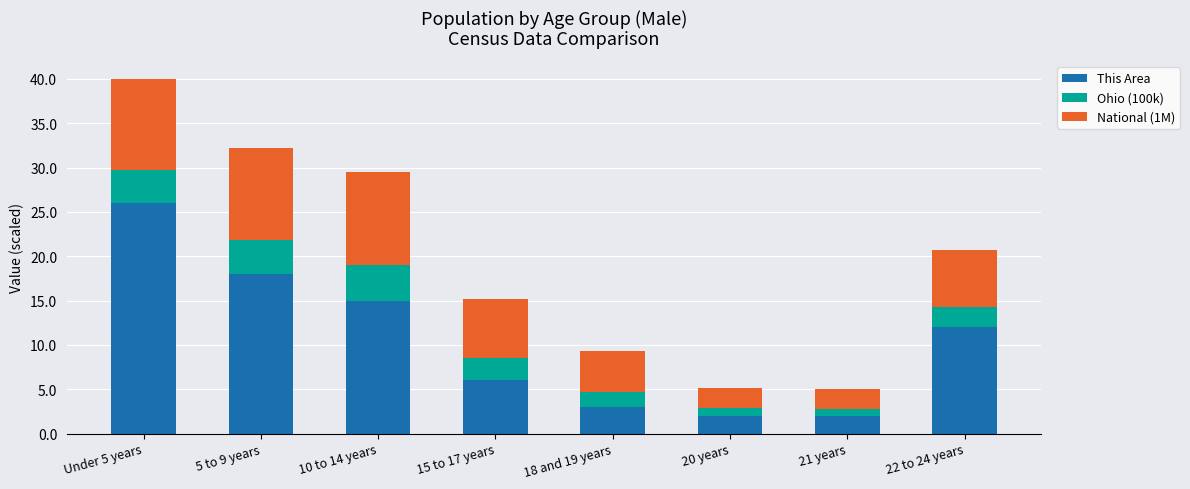

How many categories are shown in the chart?

8